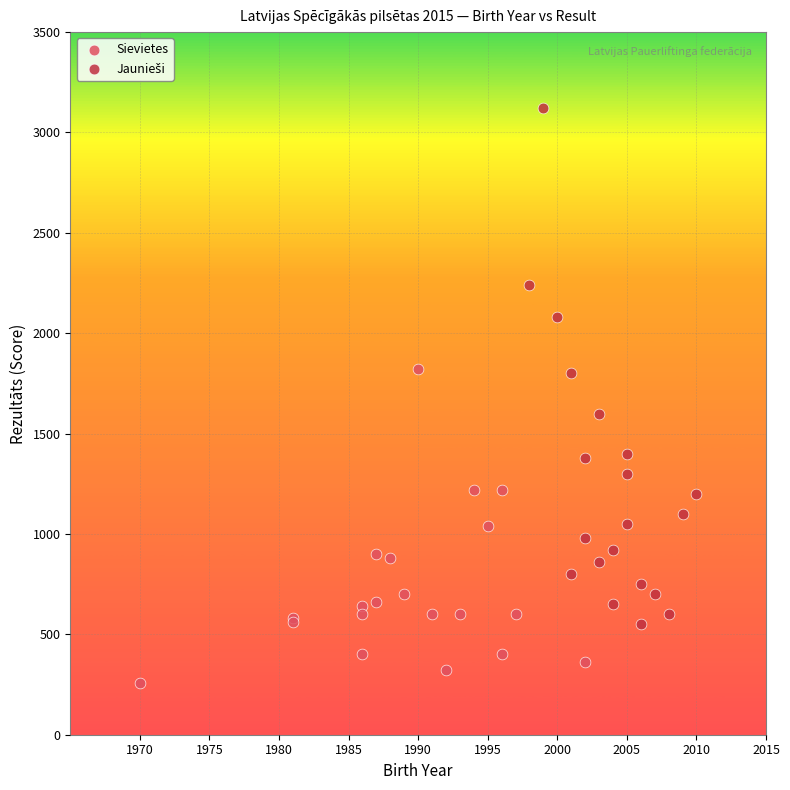

Which series reaches the minimum Y coordinate?

Sievietes